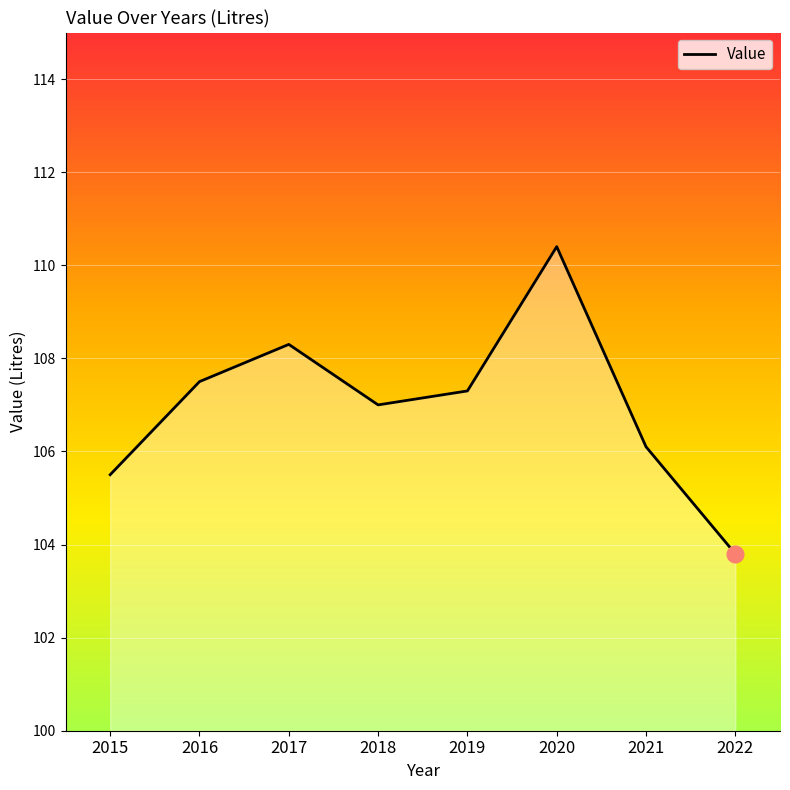

What is the average value?

107.0